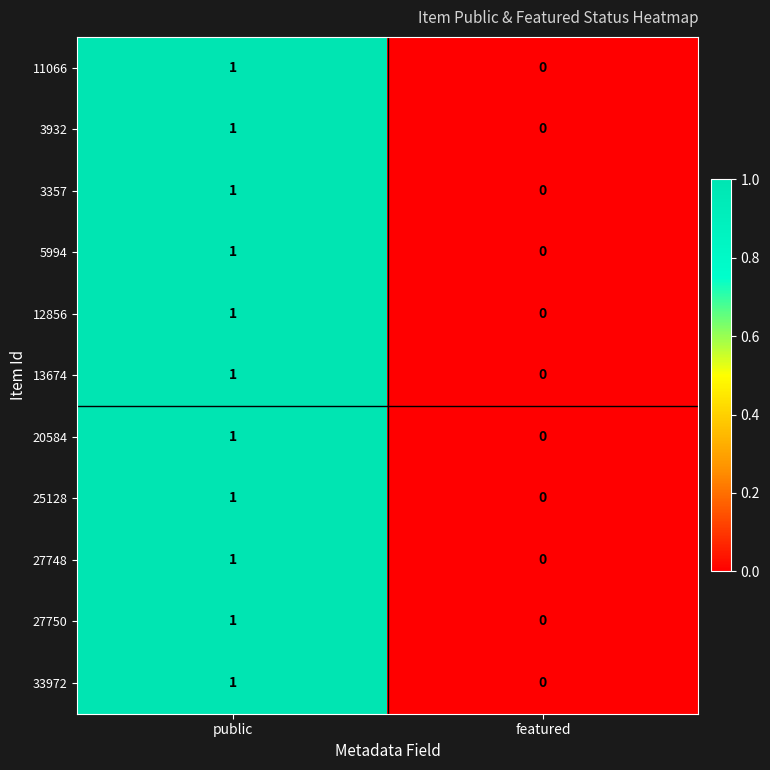

At which category is the sum across all series the highest?

public